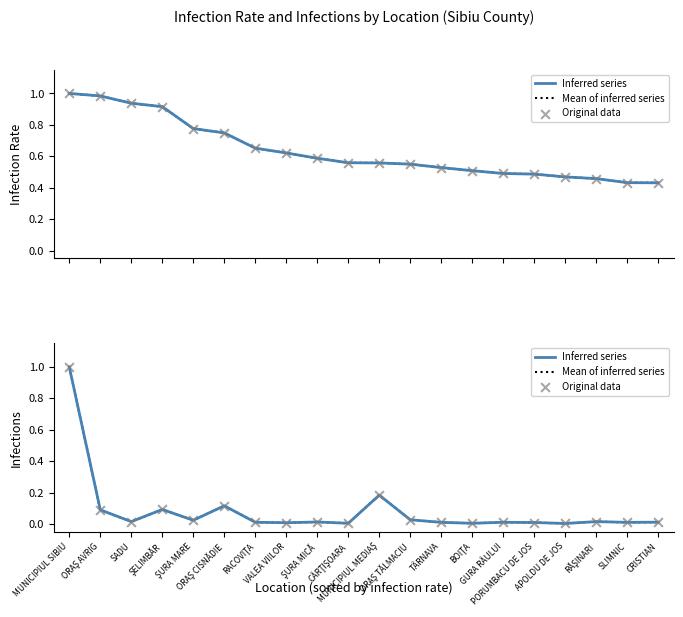

Which series has the largest Y range (max minus min)?

Inferred series